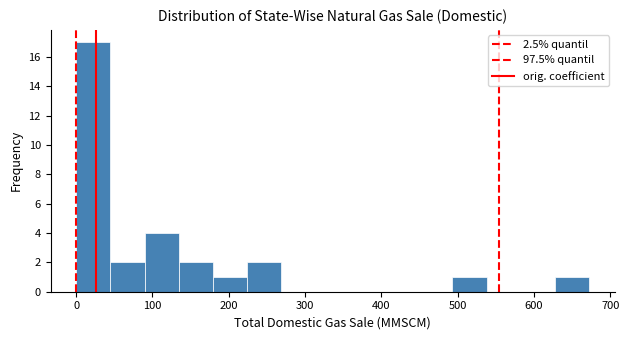

Reading left to right, list every bar in this chart as the range it spans on the x-axis followed by its height. Neither the bar edges nor the heights are printed on the chart, so give them approximately, as read against the axes.

0 to 40: 17
40 to 90: 2
90 to 130: 4
130 to 180: 2
180 to 220: 1
220 to 270: 2
270 to 310: 0
310 to 360: 0
360 to 400: 0
400 to 450: 0
450 to 490: 0
490 to 540: 1
540 to 580: 0
580 to 630: 0
630 to 670: 1